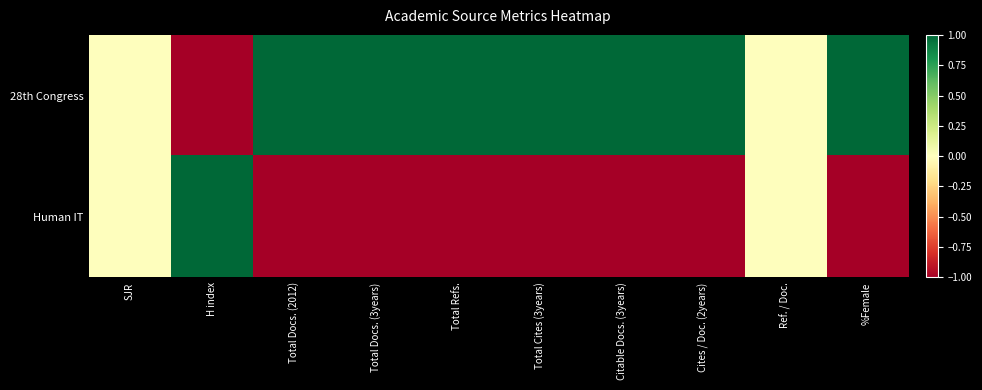

Rank the series by their average value, from lowest to highest.

Human IT, 28th Congress